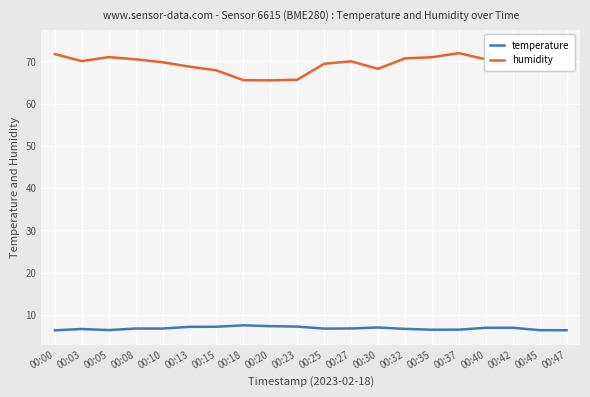

The value of humidity at 00:00 is 33.5. True or false?

False